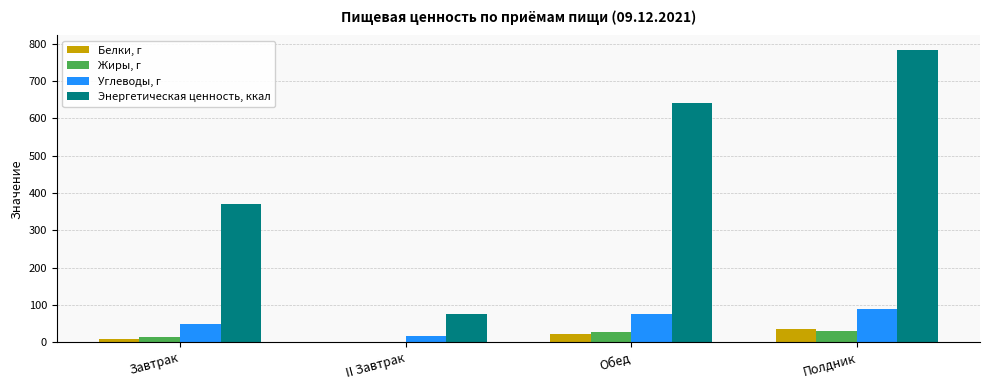

At which category is the sum across all series the highest?

Полдник